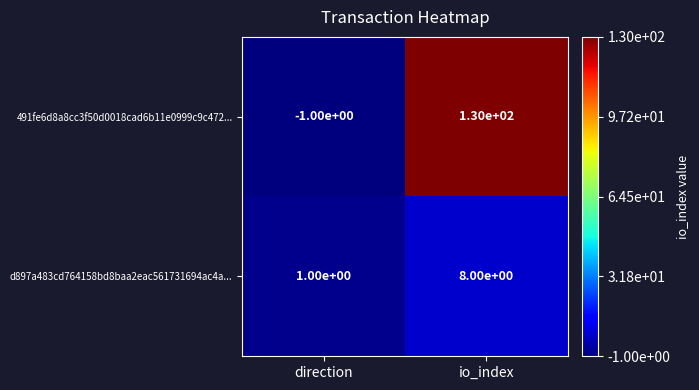

What is the difference between the highest and lowest values at io_index?

122